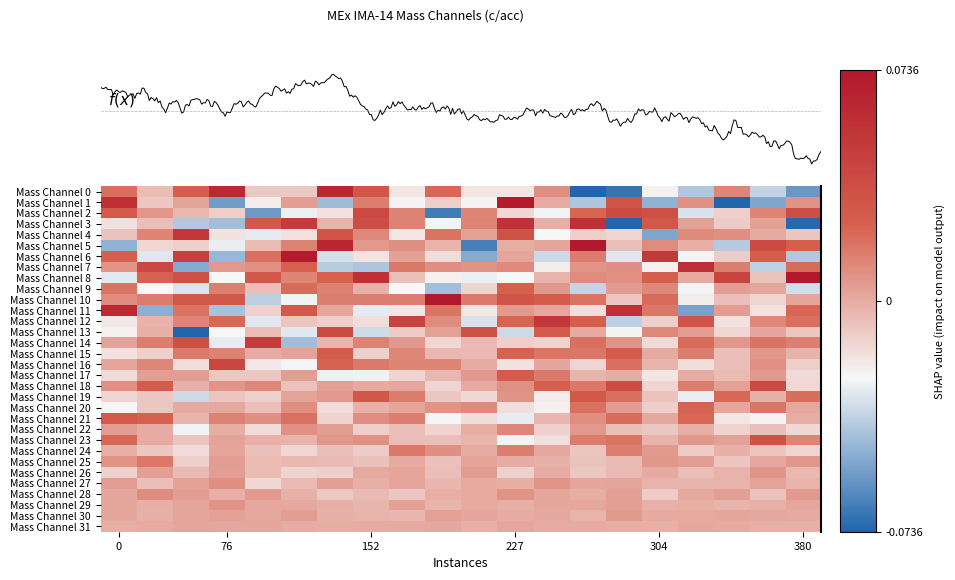

Reading right to left, transcribe all the data shown in this chart.

Mass Channel 0: -0.1	-0.0	0.0	-0.0	-0.0	-0.1	-0.1	0.0	-0.0	-0.0	0.0	-0.0	0.0	0.1	-0.0	-0.0	0.1	0.0	-0.0	0.0
Mass Channel 1: 0.0	-0.1	-0.1	0.0	-0.0	0.0	-0.0	-0.0	0.1	-0.0	-0.0	-0.0	0.0	-0.0	0.0	-0.0	-0.1	0.0	-0.0	0.1
Mass Channel 2: 0.0	0.0	-0.0	-0.0	0.0	0.0	0.0	-0.0	-0.0	0.0	-0.1	0.0	0.0	-0.0	-0.0	-0.1	-0.0	-0.0	0.0	0.0
Mass Channel 3: -0.1	0.0	-0.0	0.0	0.0	-0.1	0.1	-0.0	0.1	0.0	-0.0	0.0	0.0	-0.0	0.0	0.0	-0.0	-0.0	-0.0	-0.0
Mass Channel 4: -0.0	0.0	0.0	0.0	-0.1	-0.0	-0.0	-0.0	0.0	0.0	0.0	-0.0	0.0	0.0	-0.0	-0.0	-0.0	0.1	0.0	-0.0
Mass Channel 5: 0.0	0.0	-0.0	-0.0	0.0	-0.0	0.1	0.0	-0.0	-0.1	-0.0	0.0	0.0	0.1	0.0	-0.0	-0.0	-0.0	-0.0	-0.0
Mass Channel 6: -0.0	0.0	-0.0	-0.0	0.1	-0.0	0.0	-0.0	0.0	-0.1	-0.0	0.0	-0.0	-0.0	0.1	0.0	-0.0	0.0	-0.0	0.0
Mass Channel 7: 0.0	-0.0	0.0	0.1	-0.0	0.0	0.0	-0.0	0.0	0.0	0.0	0.0	-0.0	-0.0	0.0	0.0	0.0	-0.1	0.0	0.0
Mass Channel 8: 0.1	-0.0	0.0	0.0	0.0	0.0	0.0	-0.0	-0.0	-0.0	-0.0	-0.0	0.1	0.0	0.0	0.0	-0.0	0.0	0.0	-0.0
Mass Channel 9: -0.0	0.0	0.0	-0.0	0.0	0.0	-0.0	0.0	0.0	-0.0	-0.0	-0.0	-0.0	0.0	0.0	-0.0	0.0	-0.0	-0.0	0.0
Mass Channel 10: 0.0	-0.0	-0.0	-0.0	0.0	-0.0	0.0	0.0	0.0	0.0	0.1	0.0	0.0	0.0	-0.0	-0.0	0.0	0.0	0.0	0.0
Mass Channel 11: 0.0	-0.0	0.0	-0.1	0.0	0.1	-0.0	0.0	0.0	-0.0	0.0	-0.0	-0.0	0.0	0.0	-0.0	-0.0	0.0	-0.0	0.1
Mass Channel 12: 0.0	0.0	-0.0	0.0	-0.0	-0.0	0.0	0.1	0.0	-0.0	0.0	0.0	-0.0	-0.0	-0.0	-0.0	0.0	0.0	-0.0	-0.0
Mass Channel 13: -0.0	0.0	-0.0	0.0	0.0	-0.0	0.0	0.0	-0.0	0.0	0.0	-0.0	-0.0	0.0	-0.0	-0.0	-0.0	-0.1	-0.0	-0.0
Mass Channel 14: 0.0	0.0	0.0	0.0	-0.0	0.0	0.0	-0.0	-0.0	-0.0	-0.0	0.0	0.0	-0.0	-0.0	0.0	-0.0	0.0	0.0	0.0
Mass Channel 15: -0.0	0.0	-0.0	0.0	0.0	0.0	0.0	0.0	0.0	-0.0	-0.0	0.0	-0.0	0.0	0.0	-0.0	0.0	0.0	-0.0	-0.0
Mass Channel 16: -0.0	0.0	-0.0	-0.0	-0.0	0.0	-0.0	0.0	-0.0	-0.0	0.0	0.0	0.0	0.0	-0.0	-0.0	0.0	-0.0	0.0	0.0
Mass Channel 17: -0.0	0.0	-0.0	-0.0	-0.0	-0.0	-0.0	0.0	0.0	0.0	-0.0	-0.0	-0.0	-0.0	0.0	-0.0	-0.0	0.0	0.0	-0.0
Mass Channel 18: -0.0	0.0	0.0	0.0	-0.0	0.0	0.0	0.0	0.0	0.0	-0.0	0.0	0.0	0.0	-0.0	0.0	0.0	-0.0	0.0	0.0
Mass Channel 19: 0.0	-0.0	0.0	-0.0	-0.0	0.0	0.0	-0.0	0.0	-0.0	-0.0	0.0	0.0	0.0	0.0	-0.0	-0.0	-0.0	-0.0	-0.0
Mass Channel 20: 0.0	0.0	0.0	0.0	-0.0	0.0	0.0	-0.0	-0.0	0.0	0.0	0.0	-0.0	-0.0	0.0	-0.0	0.0	0.0	-0.0	-0.0
Mass Channel 21: -0.0	-0.0	-0.0	0.0	0.0	0.0	0.0	-0.0	-0.0	-0.0	-0.0	0.0	0.0	-0.0	0.0	0.0	0.0	-0.0	0.0	0.0
Mass Channel 22: -0.0	-0.0	-0.0	-0.0	-0.0	-0.0	0.0	-0.0	0.0	-0.0	-0.0	-0.0	-0.0	0.0	0.0	-0.0	-0.0	-0.0	-0.0	0.0
Mass Channel 23: 0.0	0.0	0.0	0.0	-0.0	0.0	0.0	-0.0	-0.0	-0.0	-0.0	-0.0	0.0	0.0	-0.0	-0.0	0.0	-0.0	0.0	0.0
Mass Channel 24: -0.0	-0.0	-0.0	-0.0	0.0	0.0	-0.0	0.0	0.0	-0.0	0.0	0.0	-0.0	-0.0	-0.0	-0.0	0.0	-0.0	-0.0	-0.0
Mass Channel 25: 0.0	0.0	-0.0	0.0	0.0	-0.0	-0.0	-0.0	-0.0	0.0	-0.0	0.0	-0.0	-0.0	-0.0	-0.0	0.0	-0.0	0.0	0.0
Mass Channel 26: -0.0	0.0	-0.0	-0.0	0.0	-0.0	-0.0	-0.0	-0.0	0.0	-0.0	0.0	0.0	-0.0	-0.0	-0.0	0.0	-0.0	0.0	-0.0
Mass Channel 27: -0.0	0.0	-0.0	-0.0	-0.0	0.0	0.0	0.0	-0.0	0.0	-0.0	0.0	-0.0	0.0	-0.0	-0.0	0.0	0.0	-0.0	0.0
Mass Channel 28: 0.0	-0.0	0.0	0.0	-0.0	0.0	-0.0	0.0	0.0	0.0	-0.0	-0.0	-0.0	-0.0	-0.0	0.0	-0.0	0.0	0.0	0.0
Mass Channel 29: 0.0	-0.0	-0.0	-0.0	-0.0	0.0	0.0	0.0	-0.0	0.0	-0.0	0.0	-0.0	-0.0	0.0	0.0	0.0	0.0	-0.0	0.0
Mass Channel 30: 0.0	0.0	0.0	0.0	0.0	0.0	-0.0	0.0	-0.0	0.0	0.0	-0.0	-0.0	-0.0	0.0	0.0	0.0	0.0	-0.0	0.0
Mass Channel 31: -0.0	-0.0	0.0	0.0	-0.0	-0.0	-0.0	-0.0	0.0	-0.0	0.0	0.0	-0.0	-0.0	-0.0	0.0	0.0	0.0	0.0	-0.0